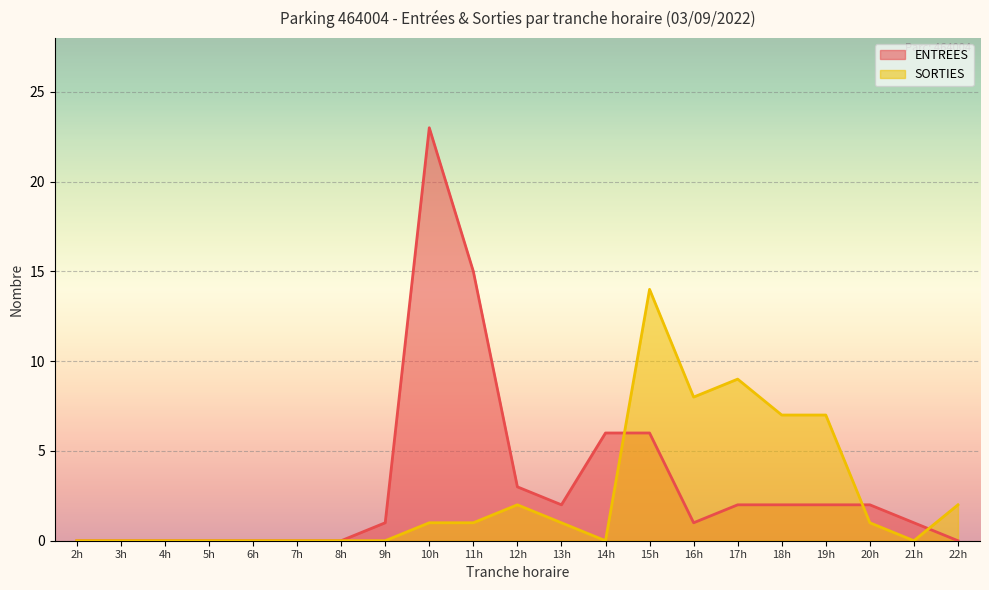

What is the total value across all series at 11h?

16